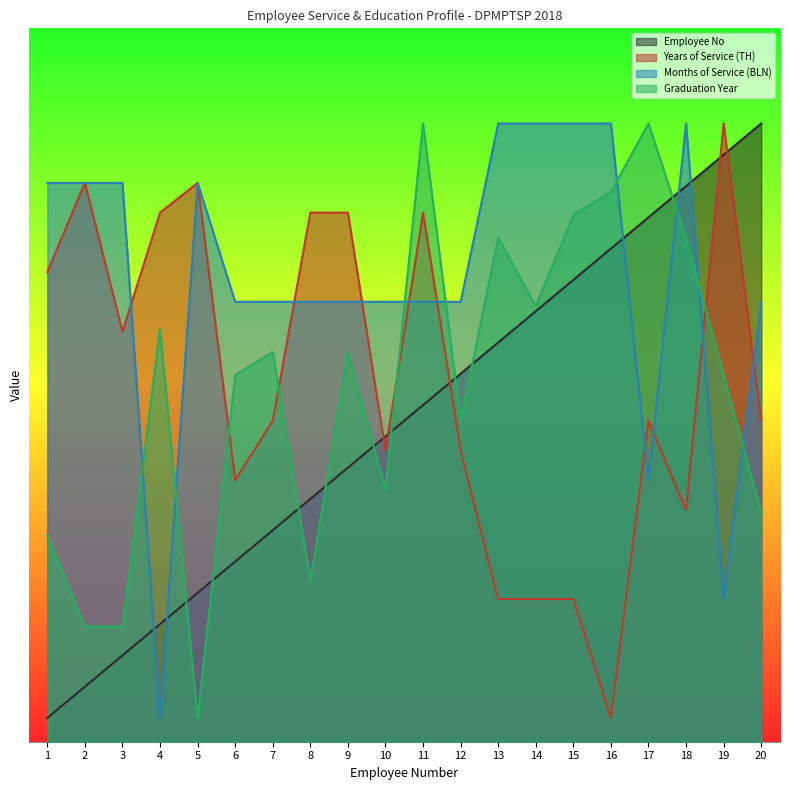

At which category is the sum across all series the highest?

11